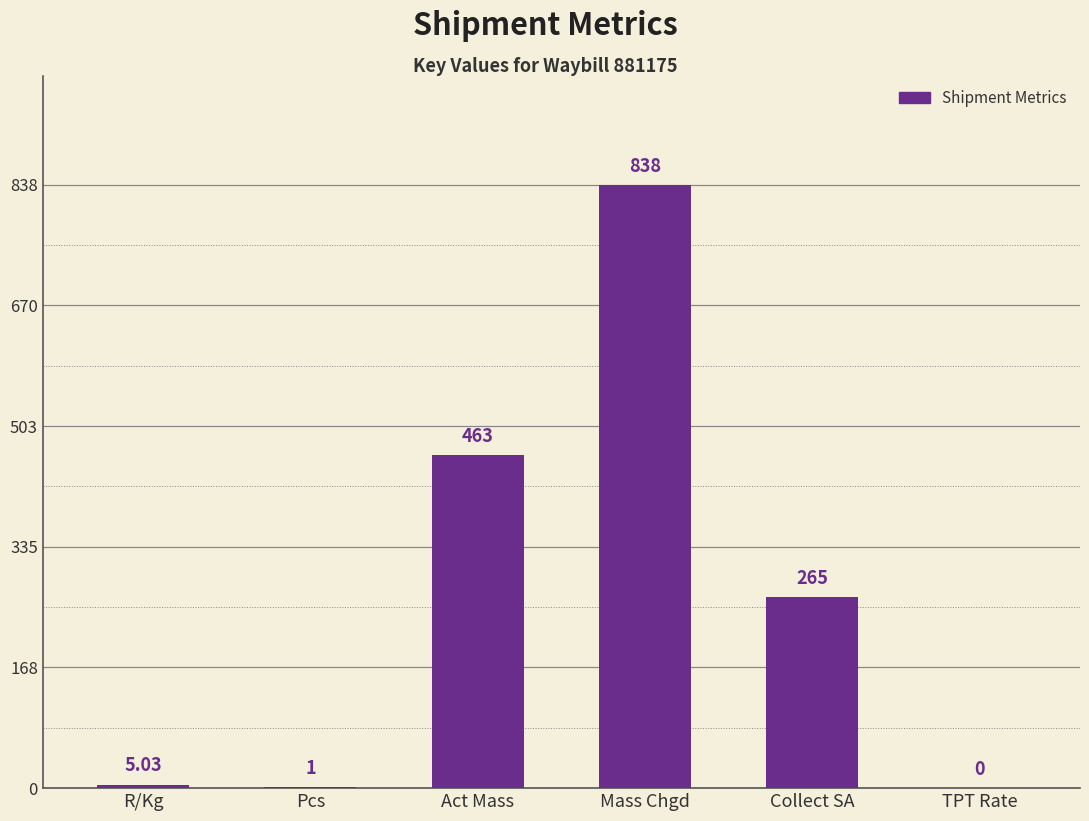

Where is the data nearest to the value 419?

Act Mass